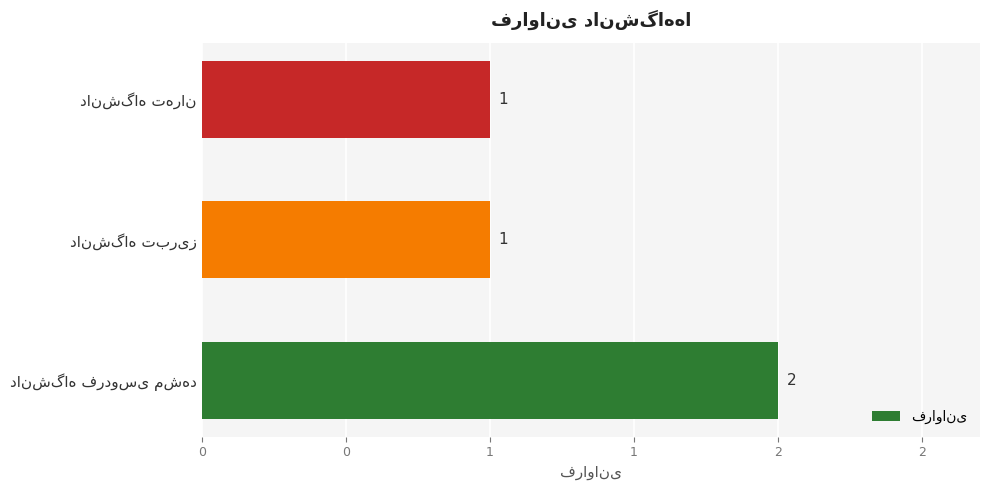

What is the smallest value displayed?

1